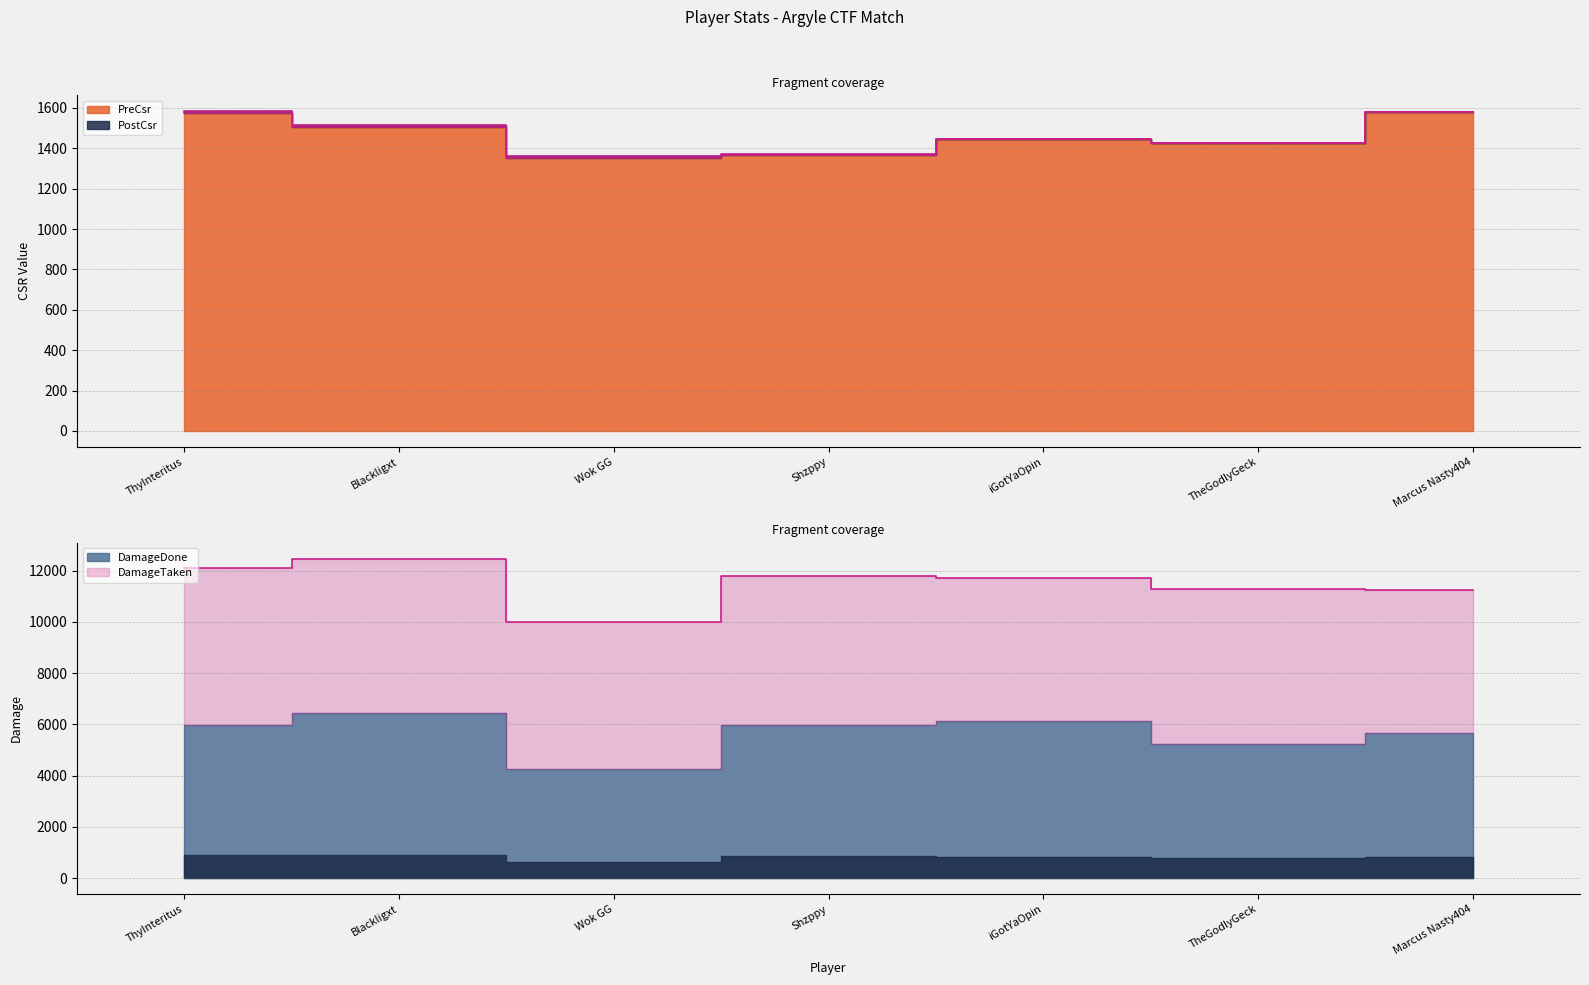

What is the difference between the PreCsr values at iGotYaOpin and Shzppy?

83